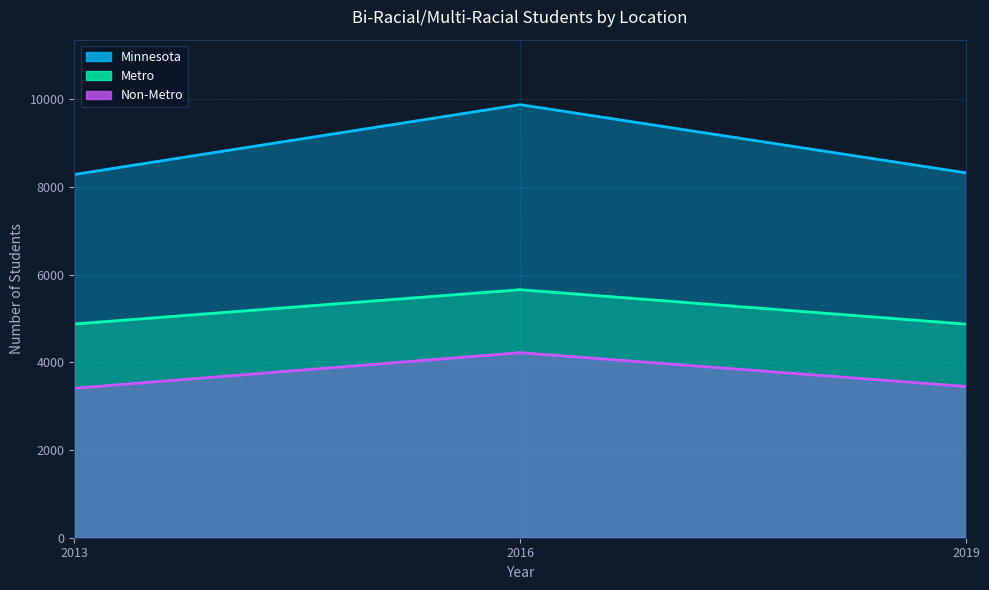

What is the sum of the Metro values at 2019 and 2013?

9747